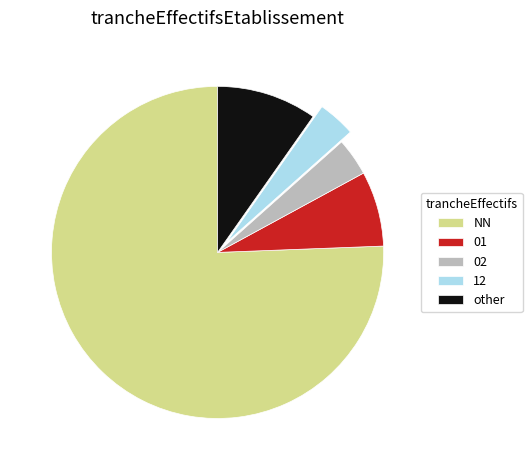

Which has a higher value, NN or other?

NN